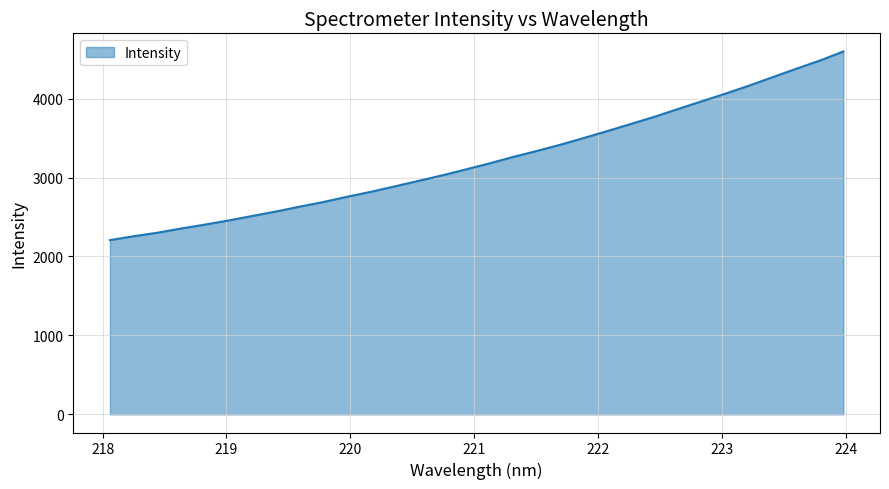

What is the greatest value displayed?

4596.3